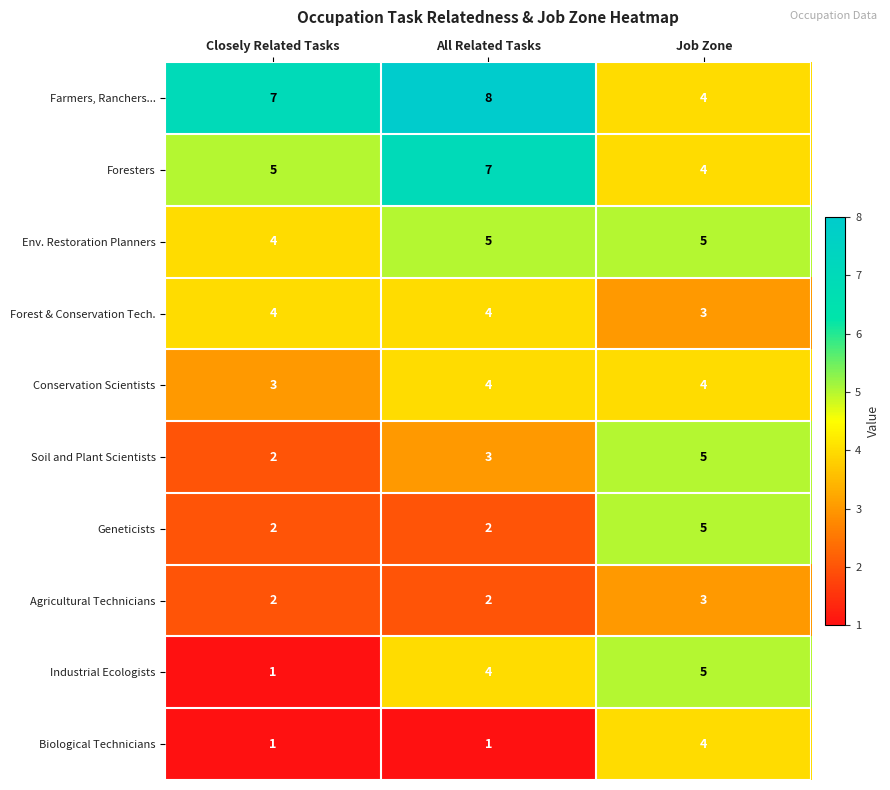

How many values in the Forest & Conservation Tech. series are below 4?

1